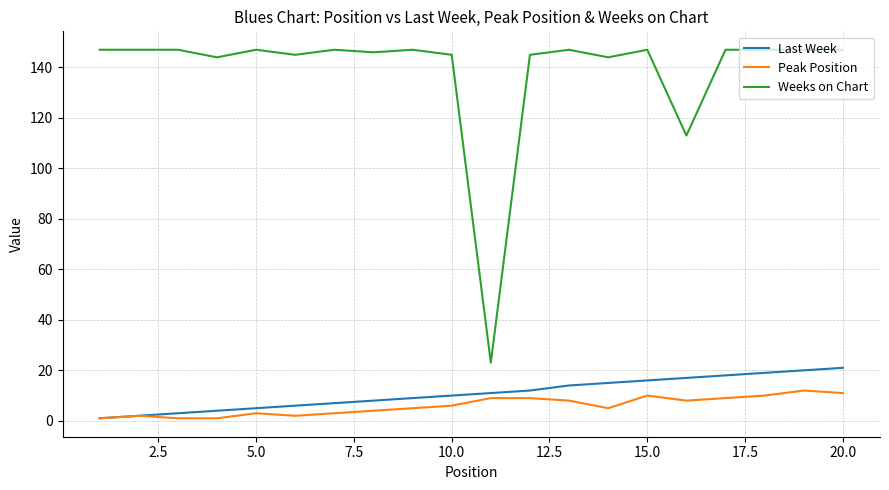

Which series has the largest range (max minus min)?

Weeks on Chart